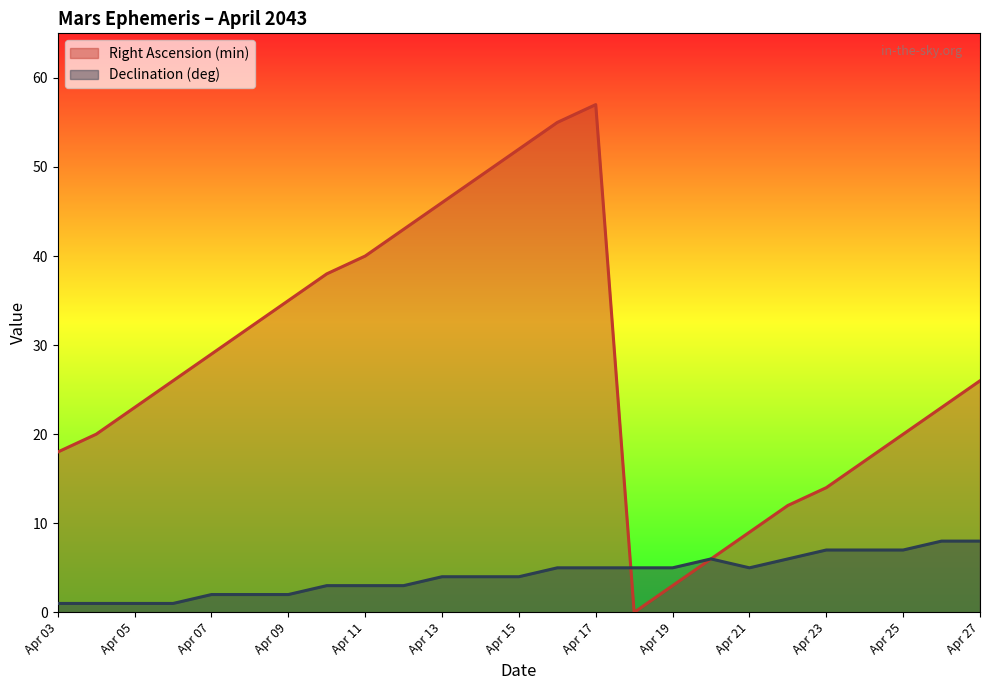

Rank the series by their maximum value, from lowest to highest.

Declination (deg), Right Ascension (min)